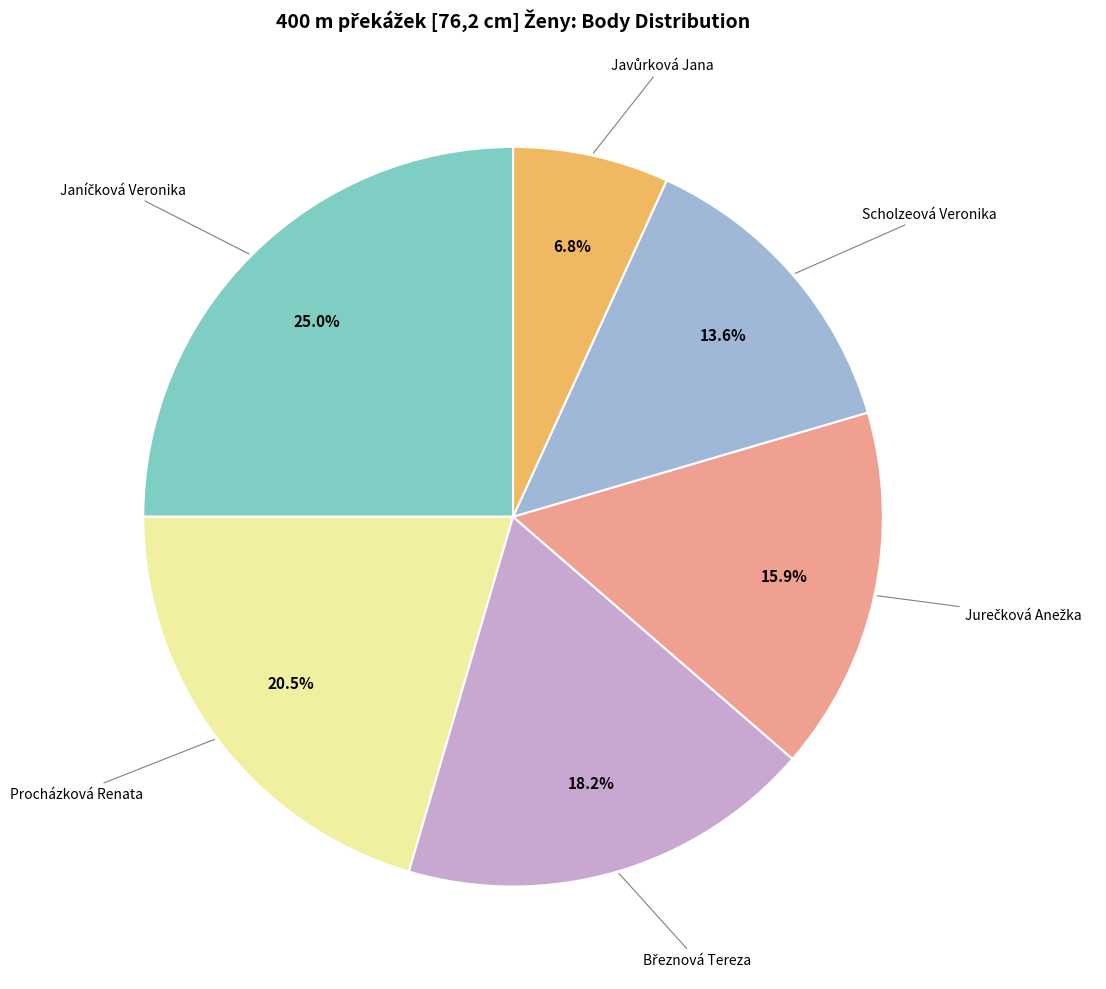

How many segments does this pie chart have?

6